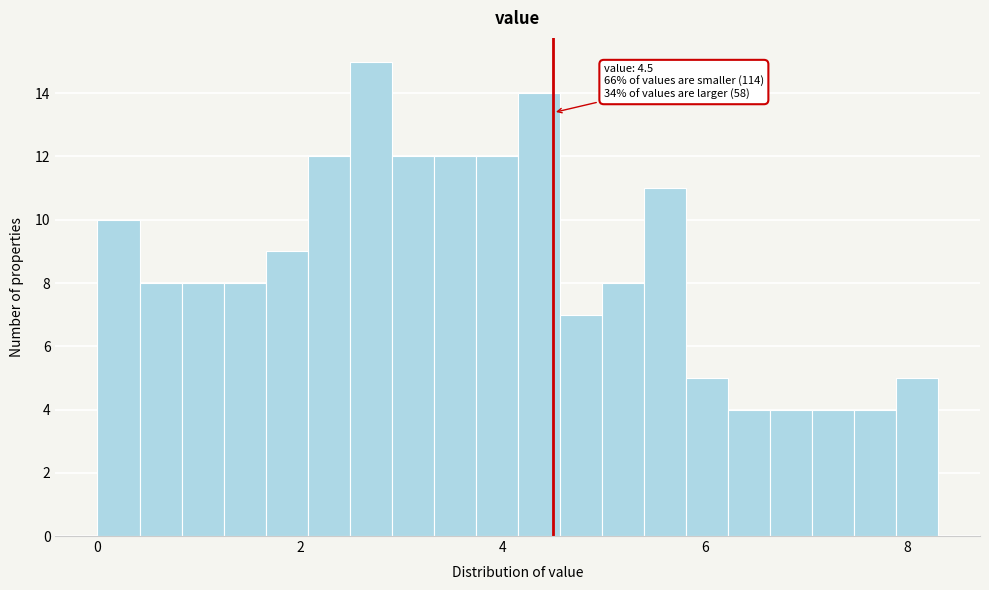

Around what value on the x-axis is the tallest bar? Give the approximate position of its centre, as read against the axis.

2.6